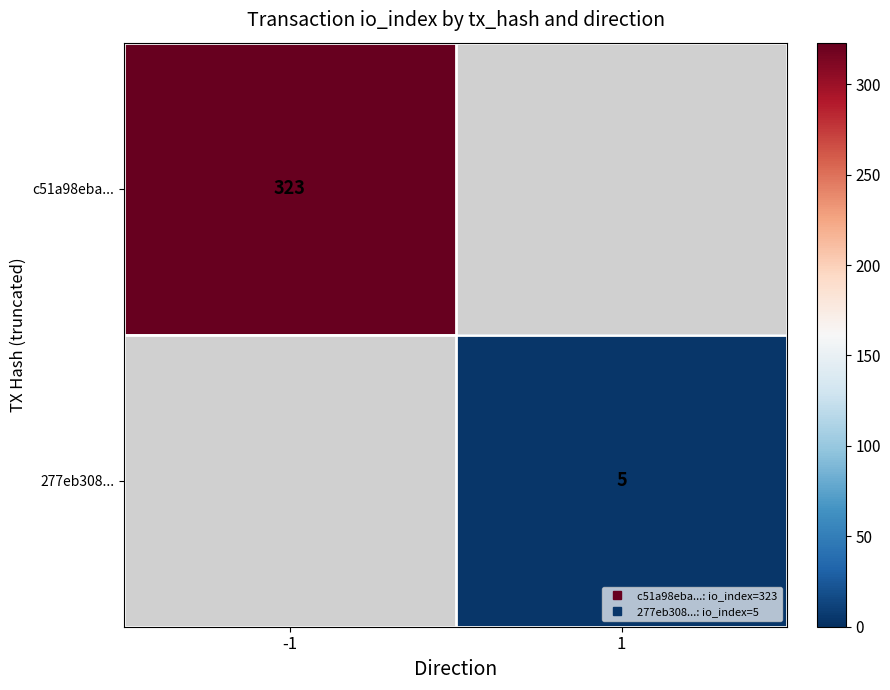

What is the highest value of the c51a98eba... series?

323.0